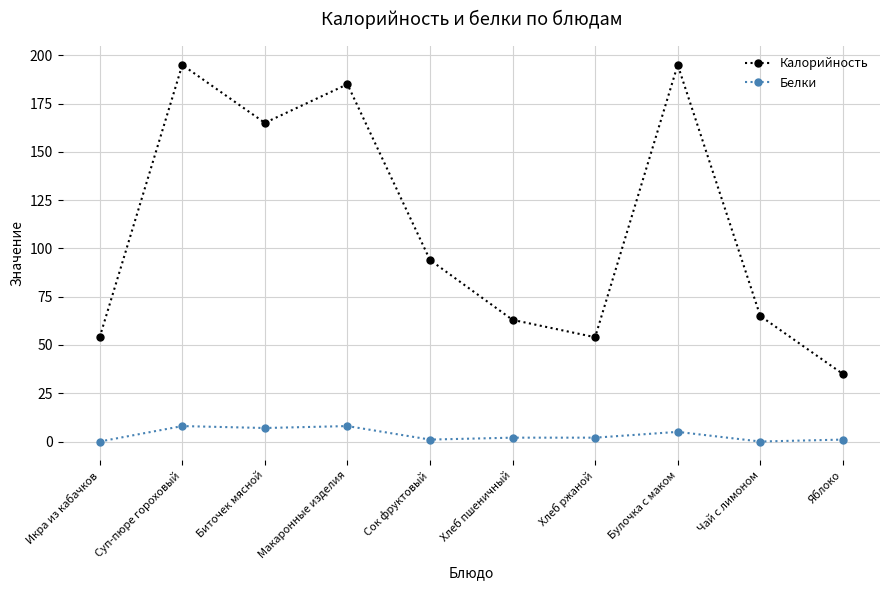

What value does the Белки series have at Макаронные изделия?

8